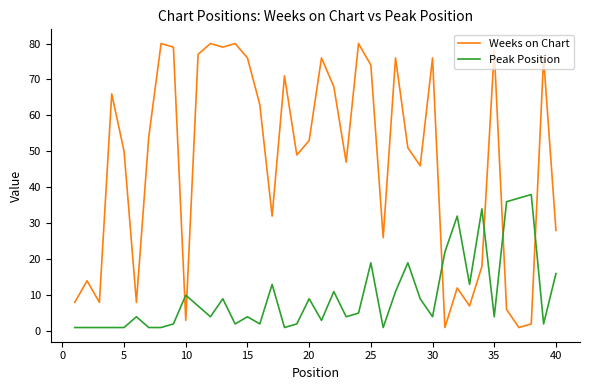

How many values in the Weeks on Chart series are below 53?

20